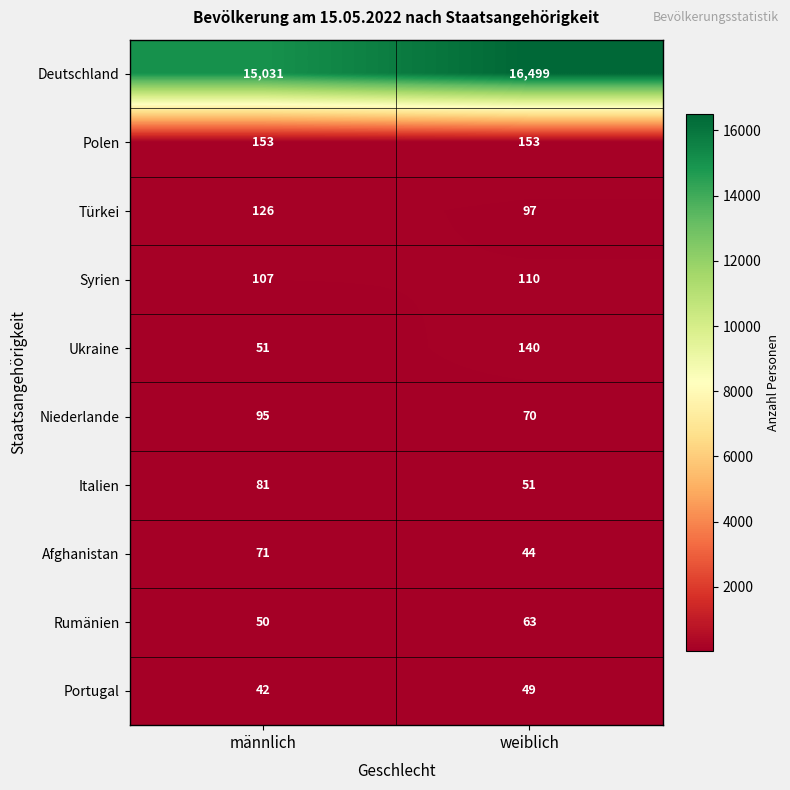

List the series in order of their peak value, highest first.

Deutschland, Polen, Ukraine, Türkei, Syrien, Niederlande, Italien, Afghanistan, Rumänien, Portugal